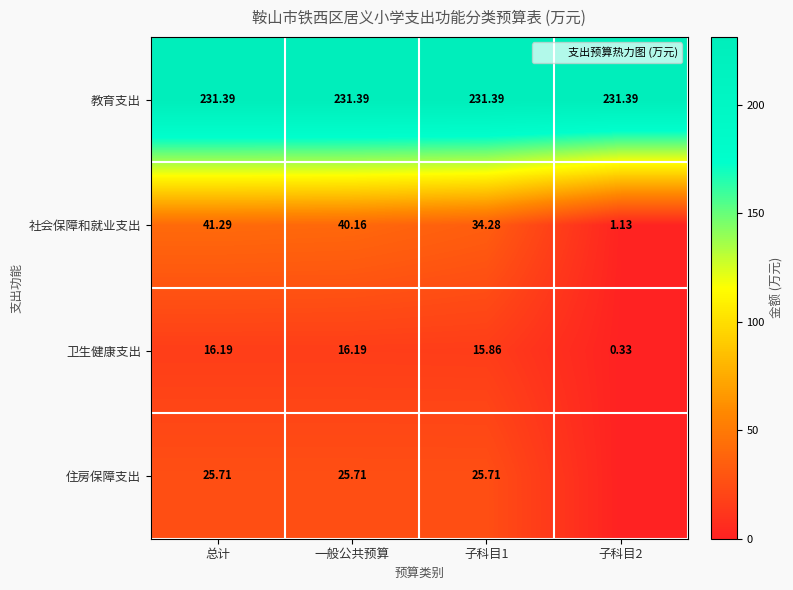

How many values in the 卫生健康支出 series are below 16?

2